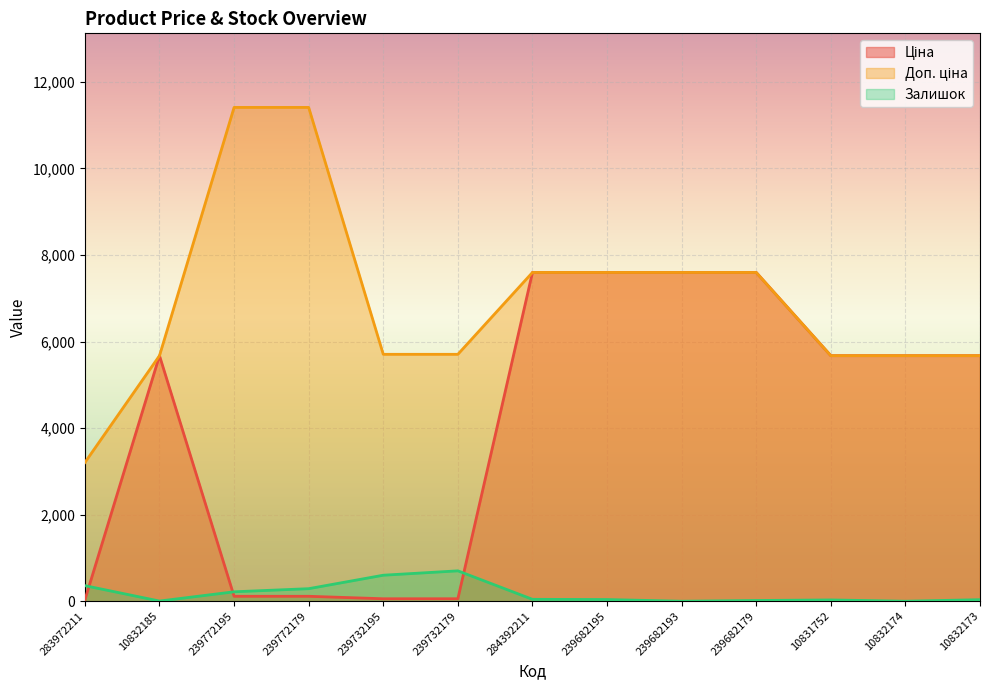

Between which two adjacent categories do Ціна and Залишок first intersect?

283972211 and 10832185